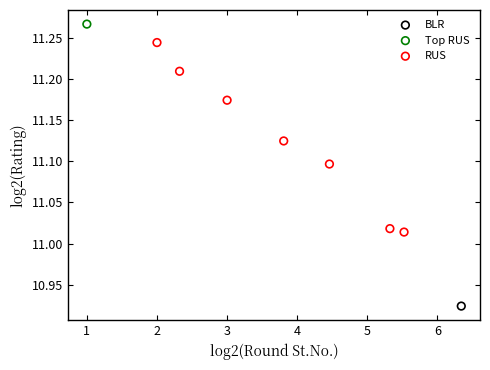

What are all the series names shown in the legend?

BLR, Top RUS, RUS